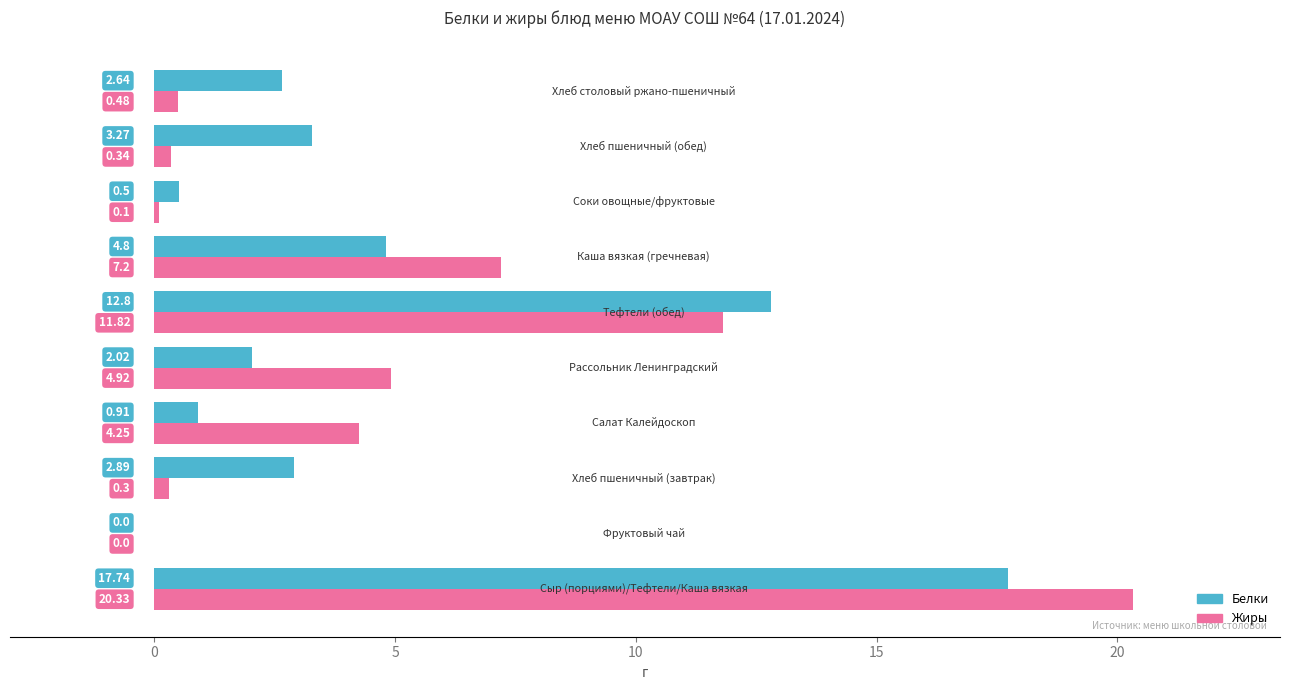

How many data points in Белки are above 2?

7